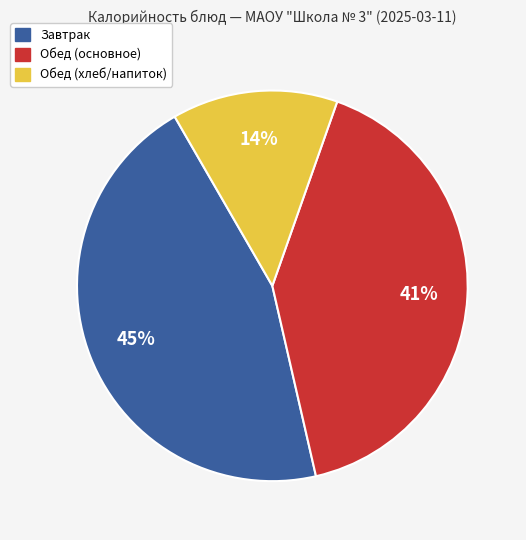

Is there a majority slice in this chart?

No